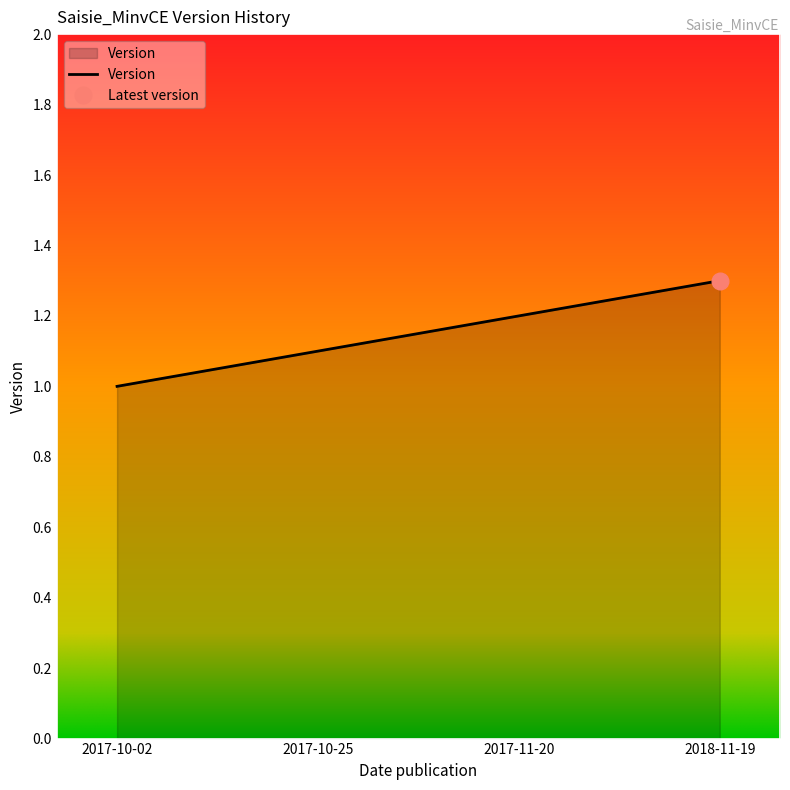

Is it true that the value at 2017-11-20 is 0.8?

False